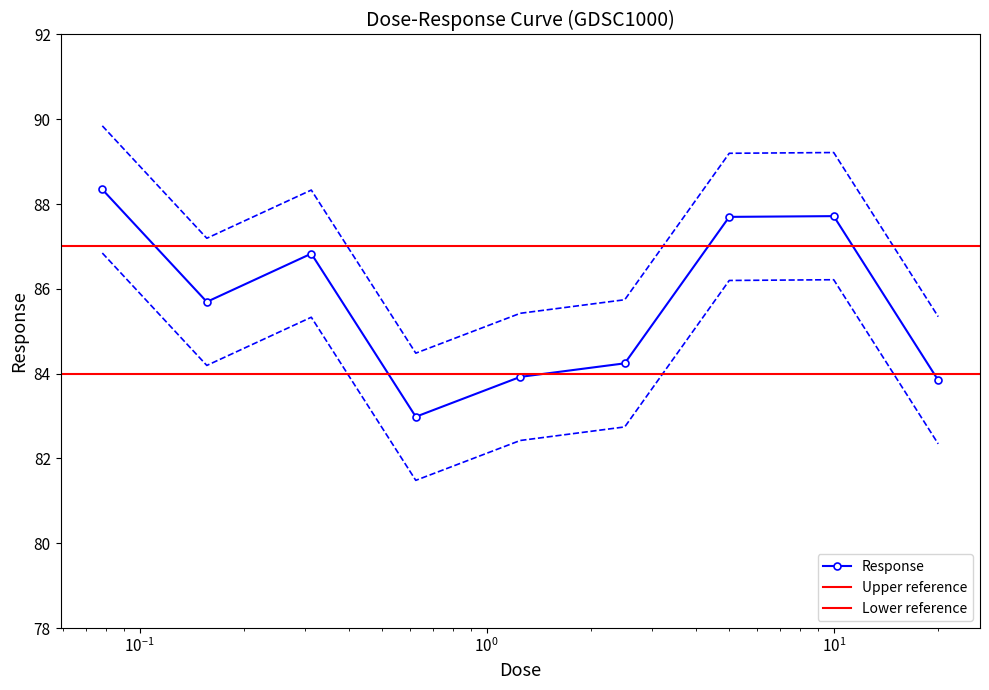

What is the value of the Response point at the 8th from the left?

87.7